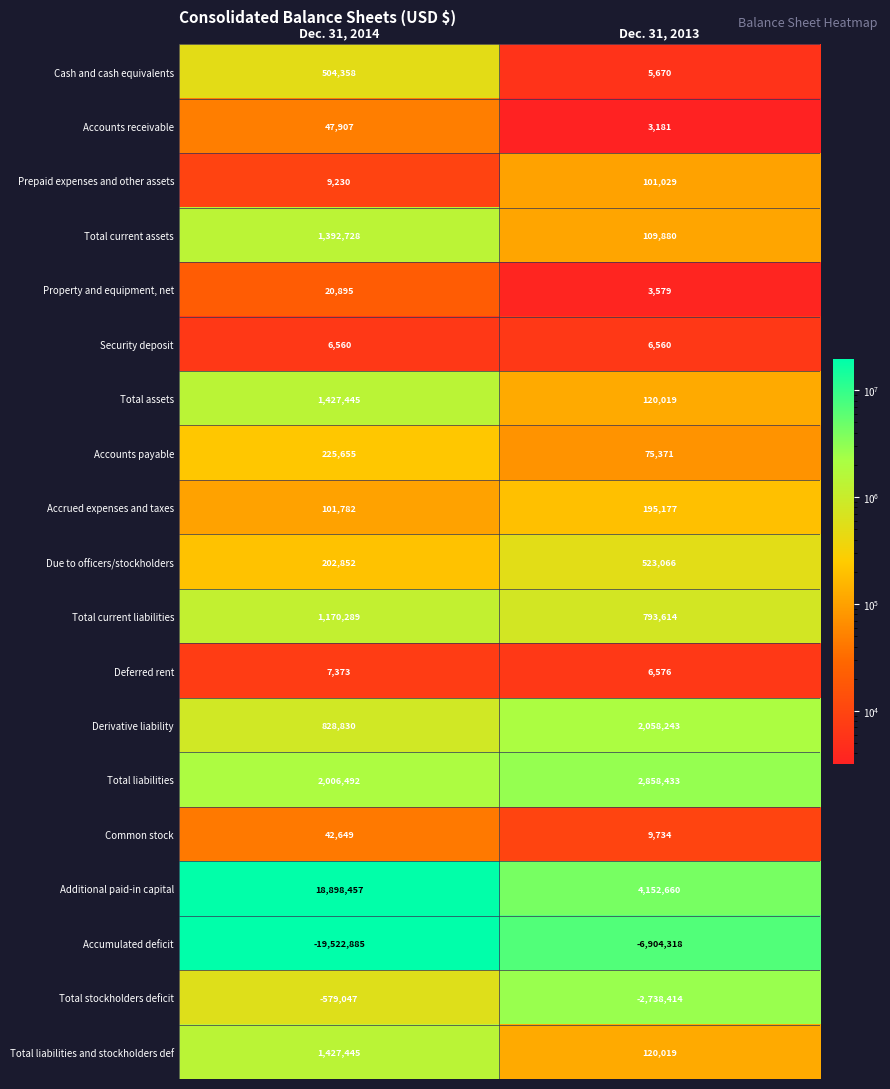

True or false: Cash and cash equivalents has a value of 2199 at Dec. 31, 2013.

False